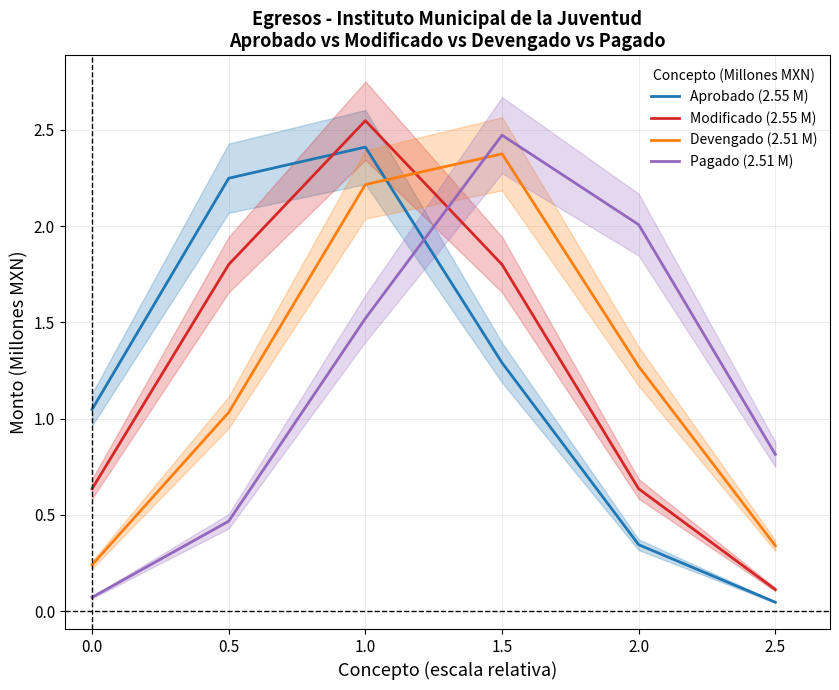

True or false: Devengado (2.51 M) has a value of 0.2 at 2.5.

False